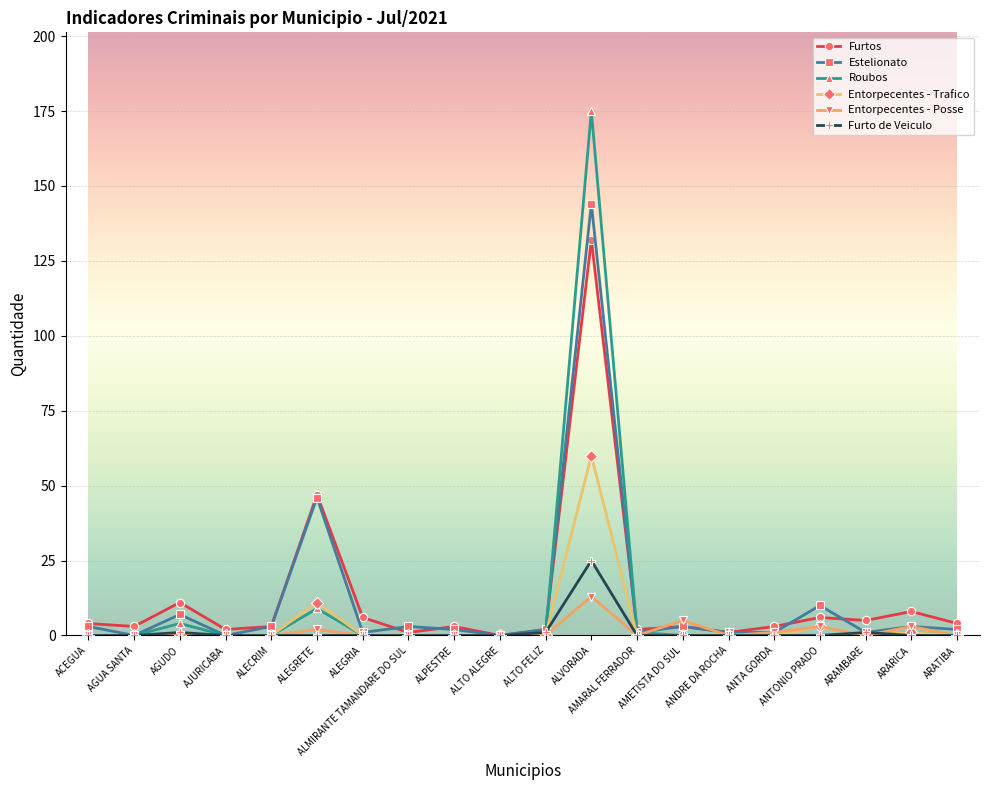

List the series in order of their peak value, highest first.

Roubos, Estelionato, Furtos, Entorpecentes - Trafico, Furto de Veiculo, Entorpecentes - Posse